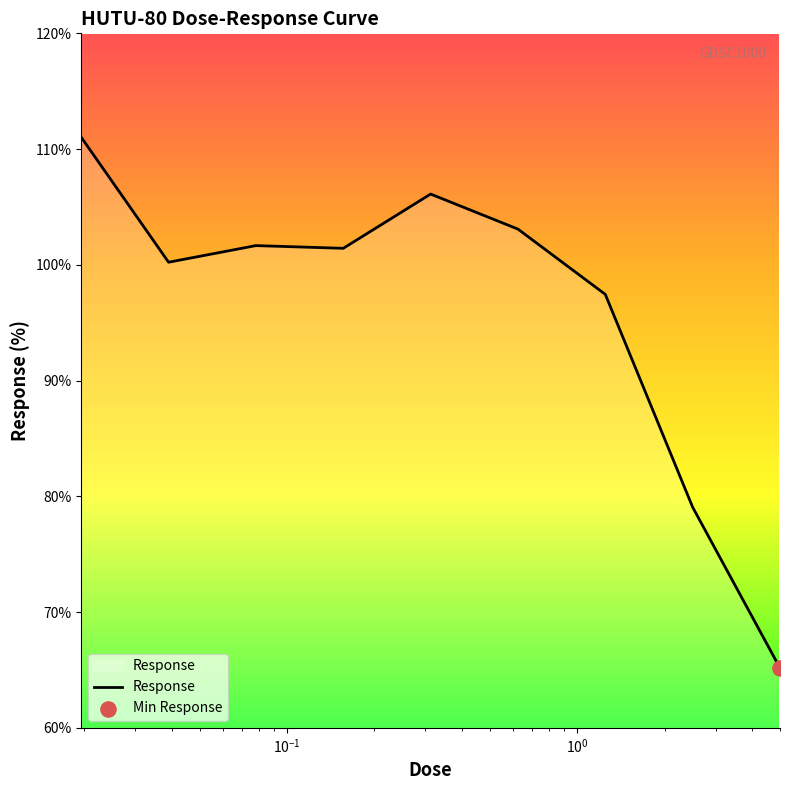

What is the maximum value shown in the chart?

111.0